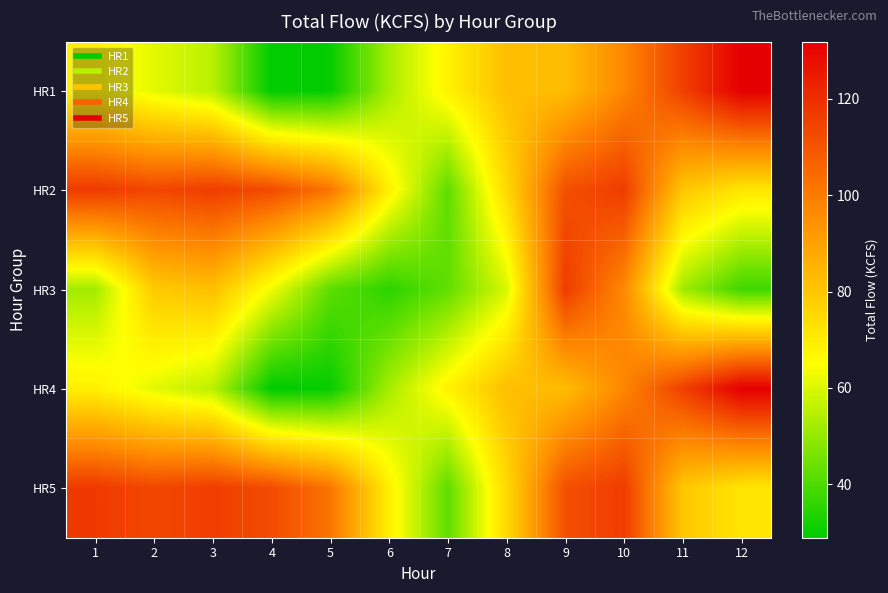

How many distinct data groups are displayed?

5